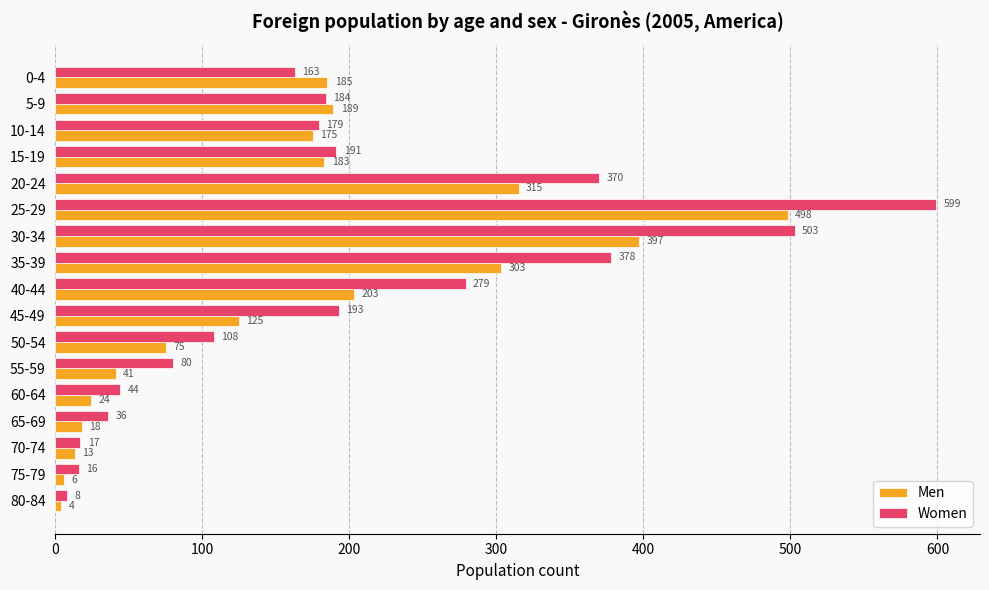

What is the greatest value displayed?

599